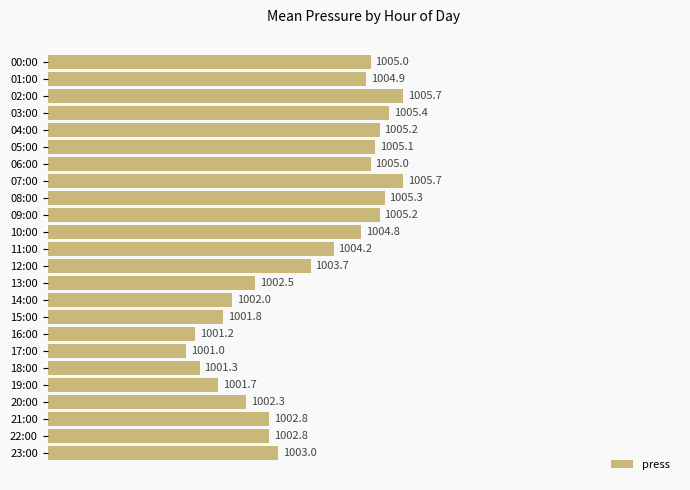

What is the difference between the maximum and second lowest values?

4.5